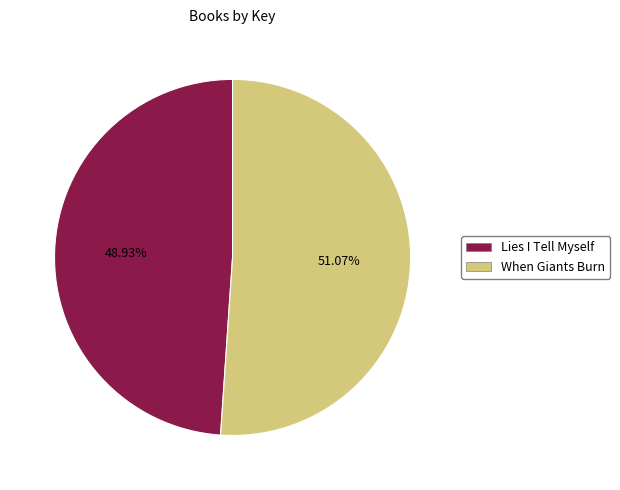

To the nearest percent, what is the combined percentage of When Giants Burn and Lies I Tell Myself?

100%